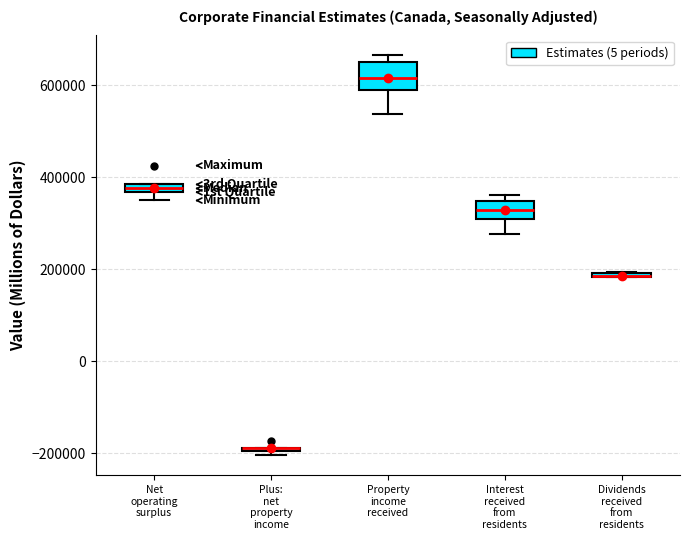

Where does the median line of the box for Interest received from residents sit on the y-axis? The values are not printed on the chart, so give them approximately, as read against the axis.

320000